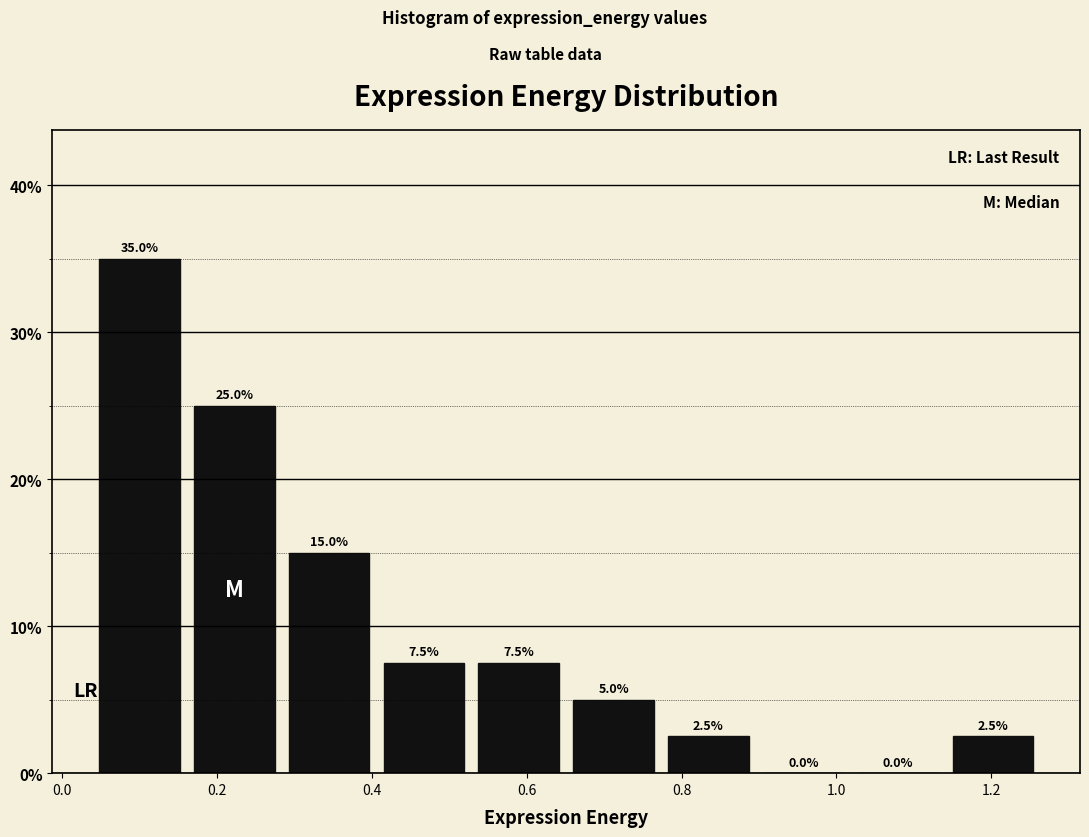

Reading left to right, transcribe this chart: for each bar, give the range it covers on the x-axis and its height. The bar edges are not printed on the chart, so give them approximately, as read against the axis.

0.04 to 0.16: 35.0
0.16 to 0.28: 25.0
0.28 to 0.40: 15.0
0.40 to 0.52: 7.5
0.52 to 0.66: 7.5
0.66 to 0.78: 5.0
0.78 to 0.90: 2.5
0.90 to 1.02: 0.0
1.02 to 1.14: 0.0
1.14 to 1.26: 2.5